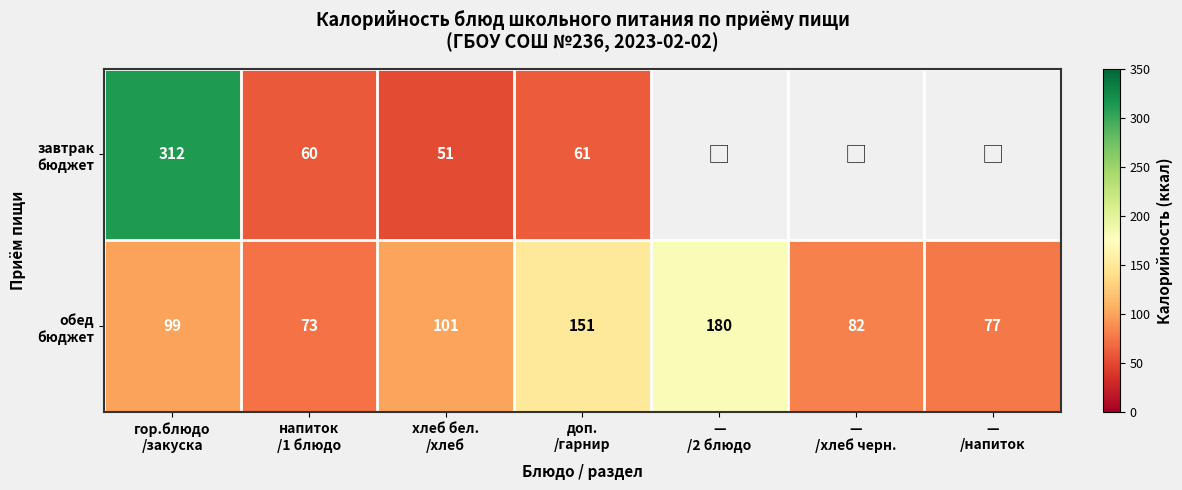

Count the number of data series in this chart.

2